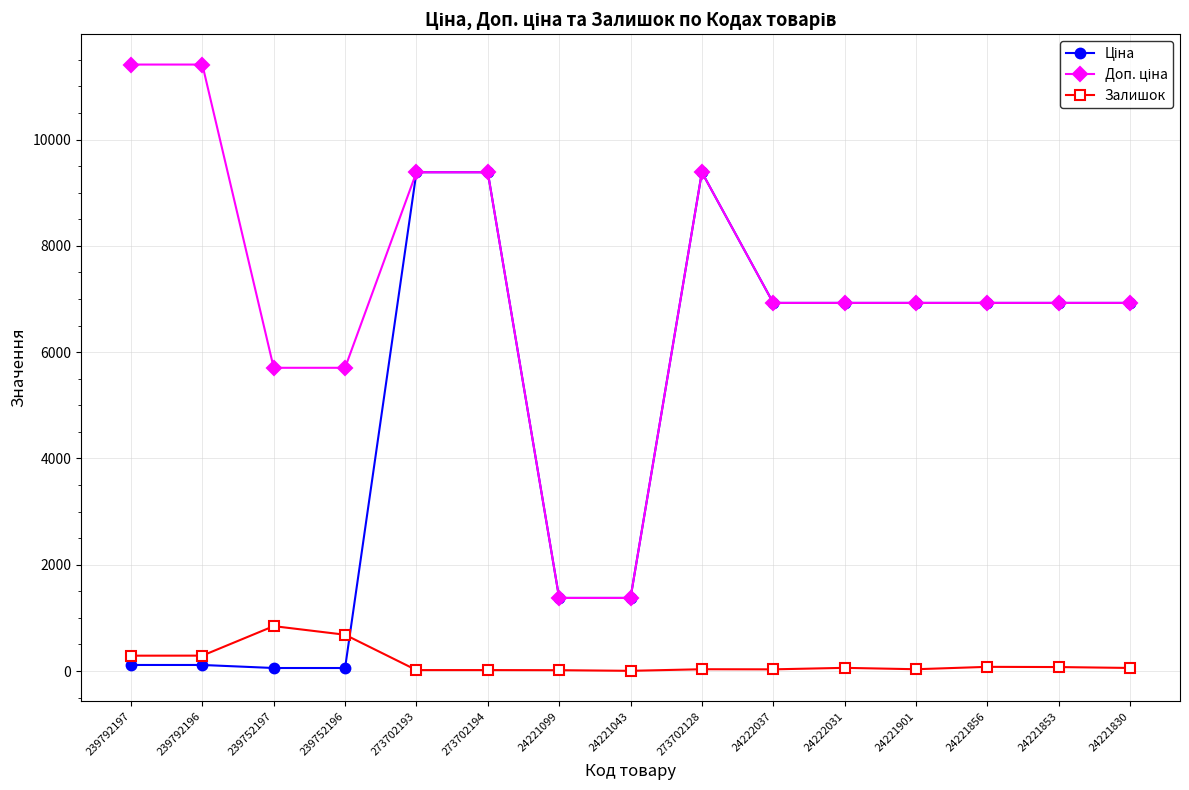

What is the value of the Залишок point at the 1st from the left?

289.0